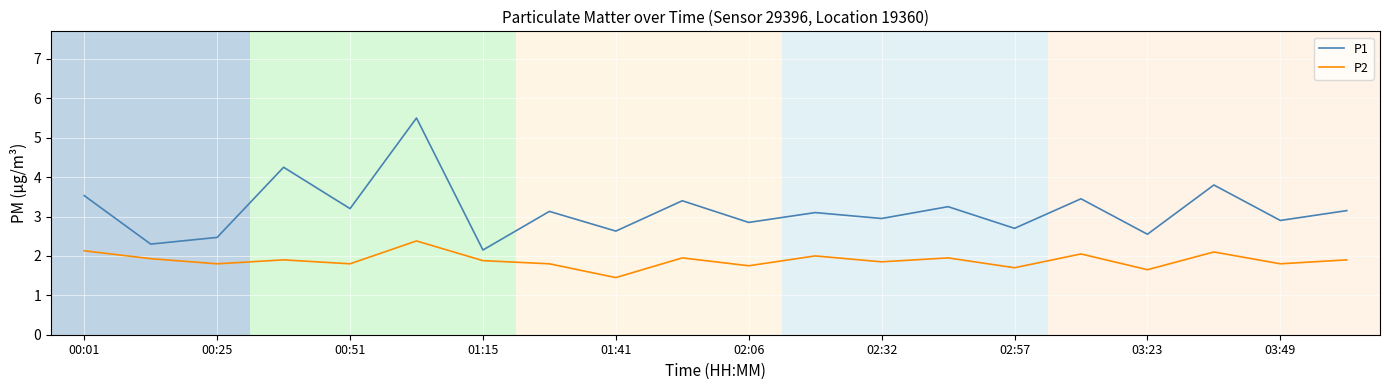

Which series has the largest total across all categories?

P1